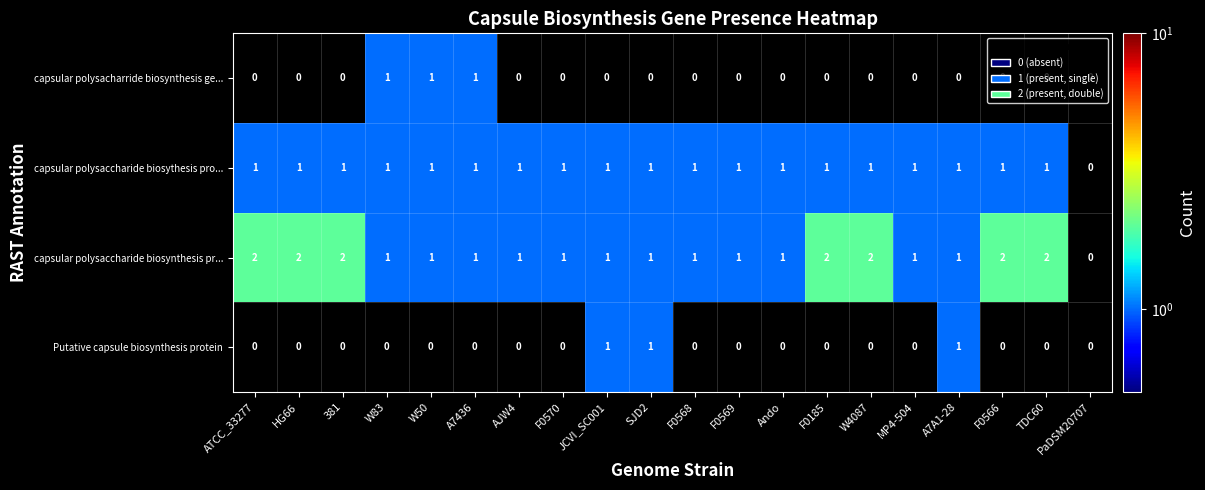

At which label does capsular polysaccharide biosynthesis pr... first exceed 1?

ATCC_33277